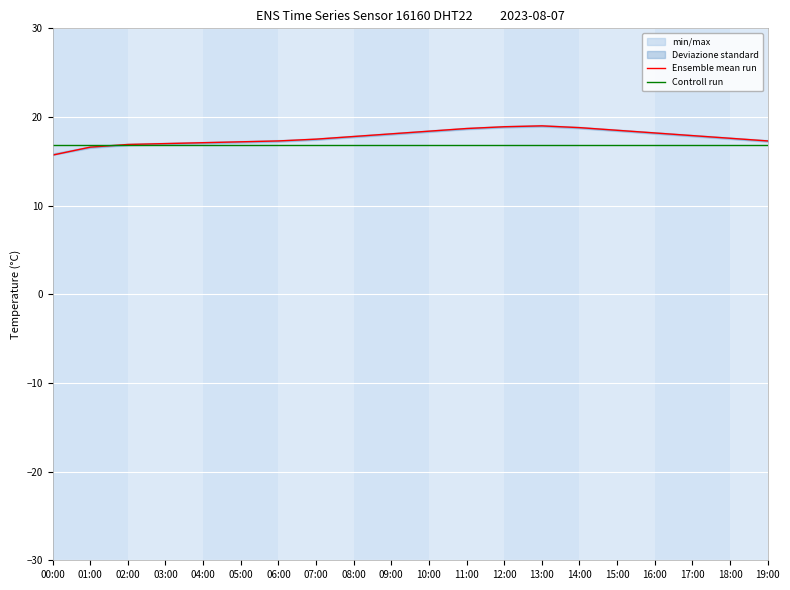

What is the highest value of the Controll run series?

16.8